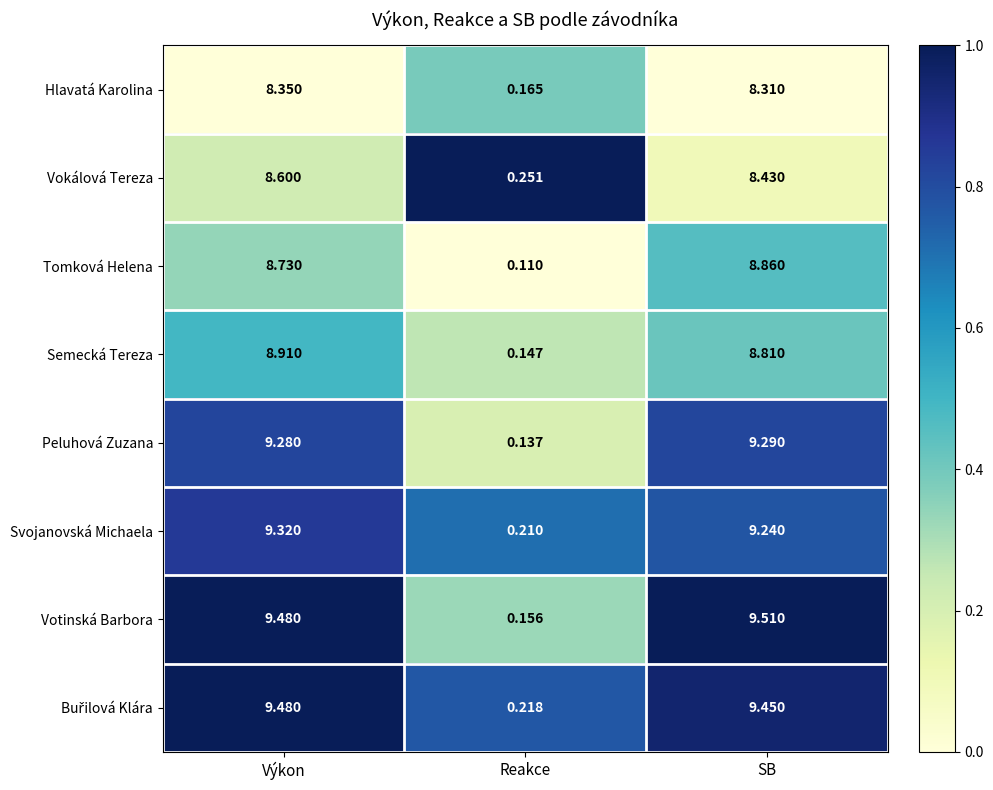

Which category has the highest value in the Peluhová Zuzana series?

SB